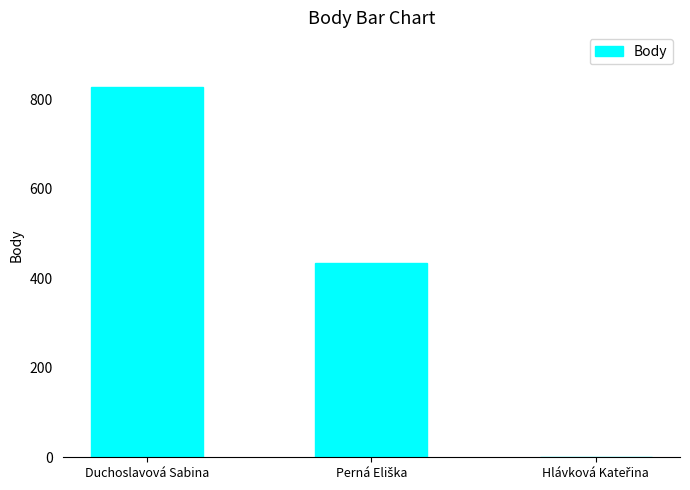

True or false: the data shows 828 at Duchoslavová Sabina.

True